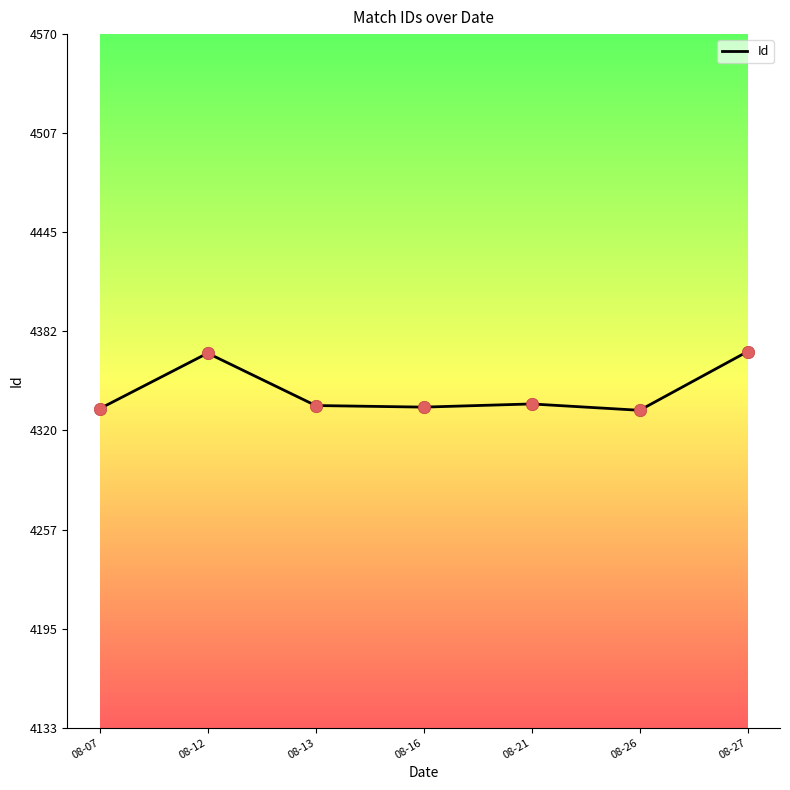

What is the ratio of the value at 08-13 to the value at 08-16?

1.0